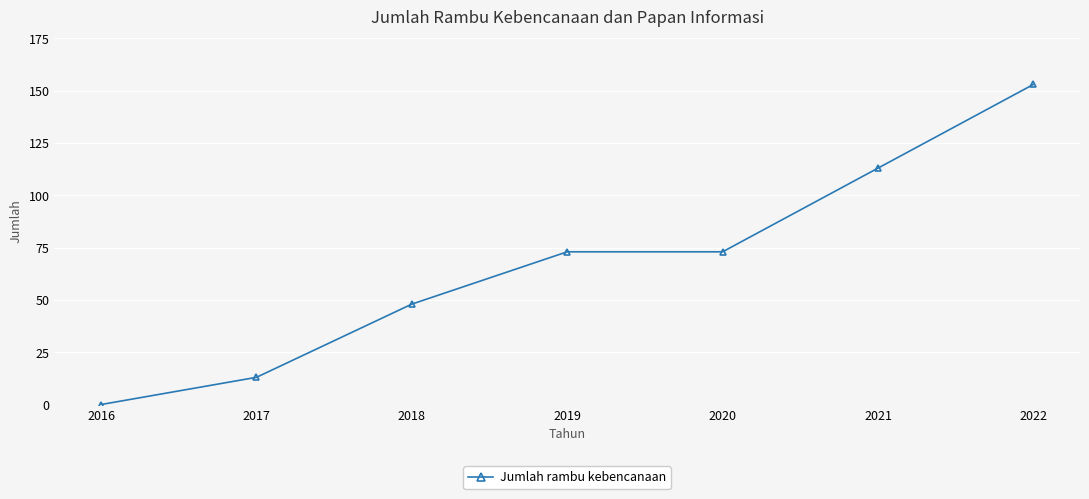

What is the sum of the values at 2017 and 2019?

86